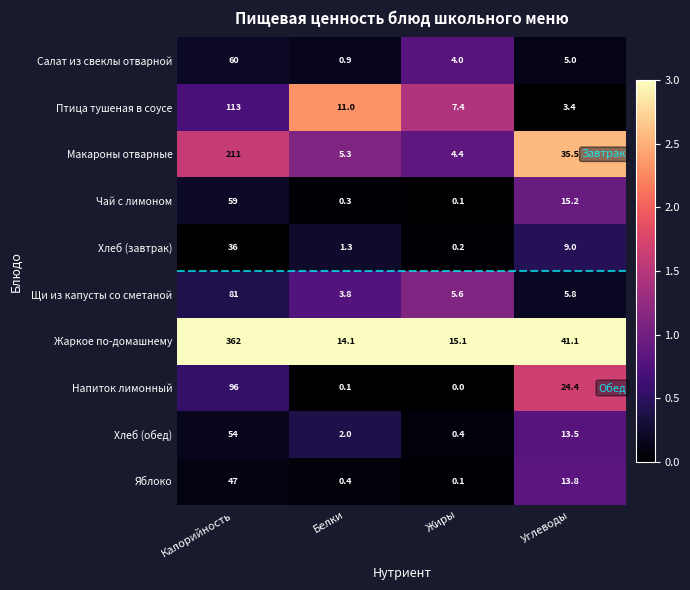

What is the difference between the Салат из свеклы отварной values at Калорийность and Жиры?

56.0